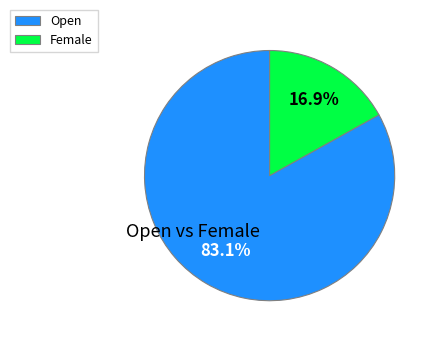

How many slices are in this pie chart?

2